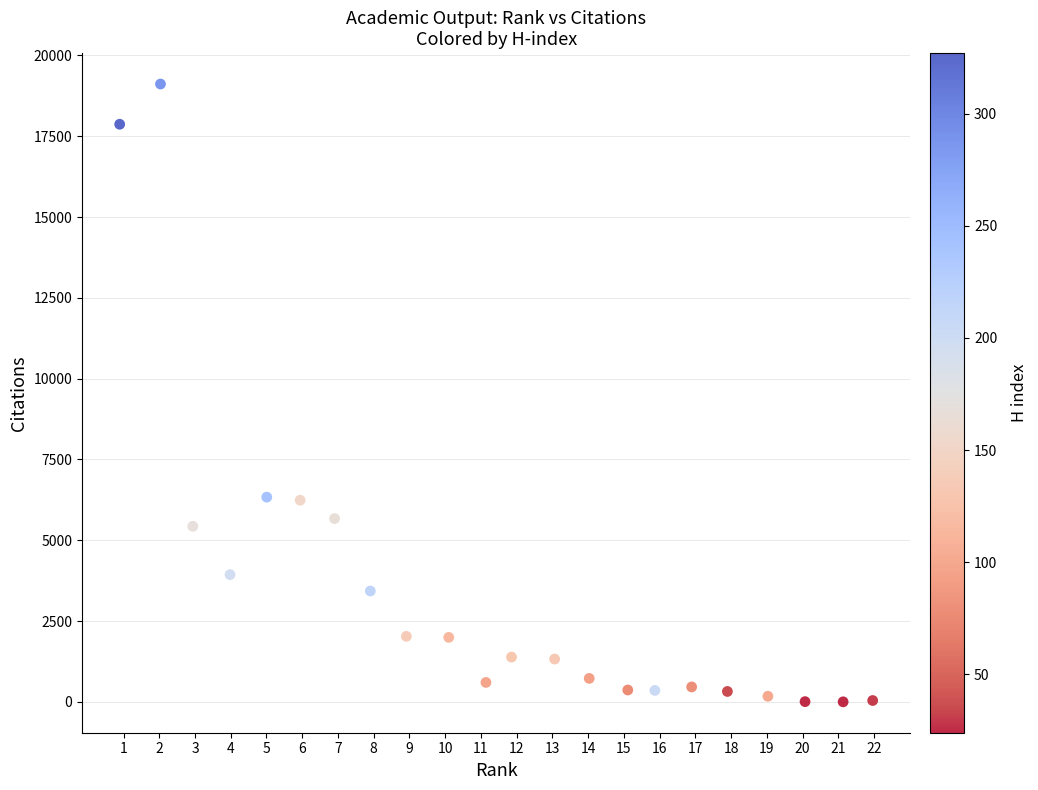

What is the range of Y values (max minus min)?

19115